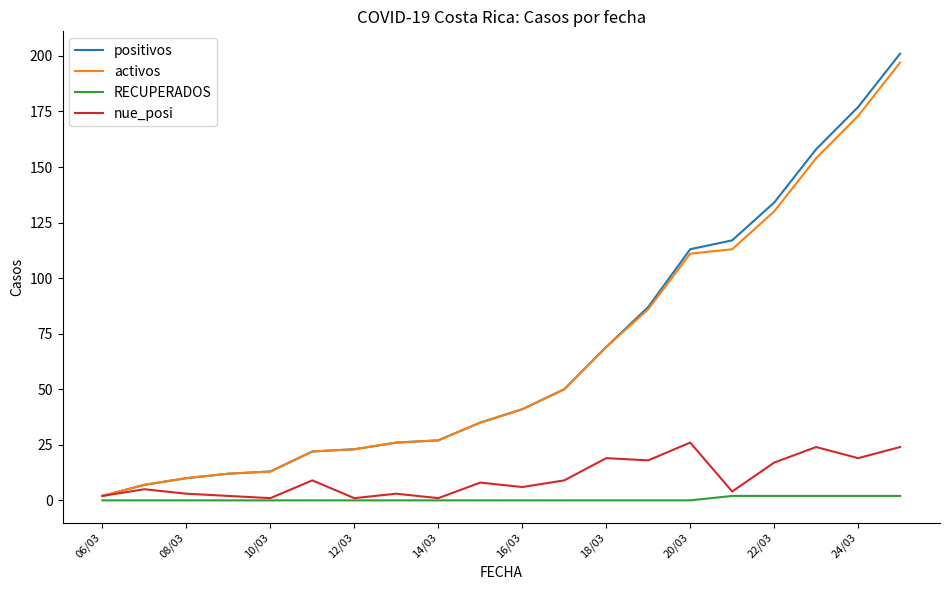

What is the maximum value shown in the chart?

201